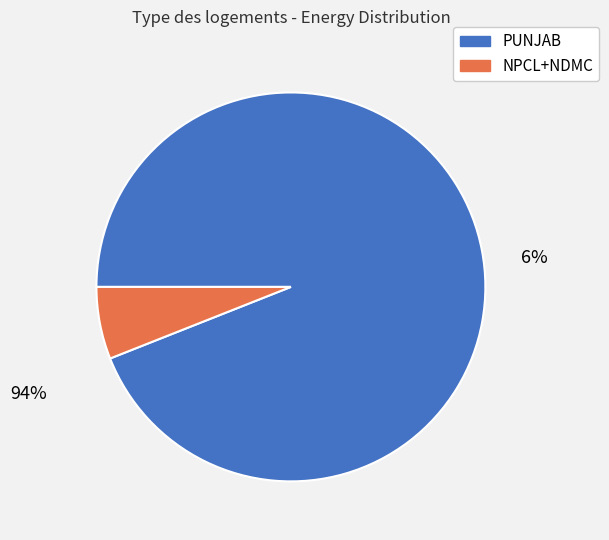

Rank the categories by value from highest to lowest.

PUNJAB, NPCL+NDMC